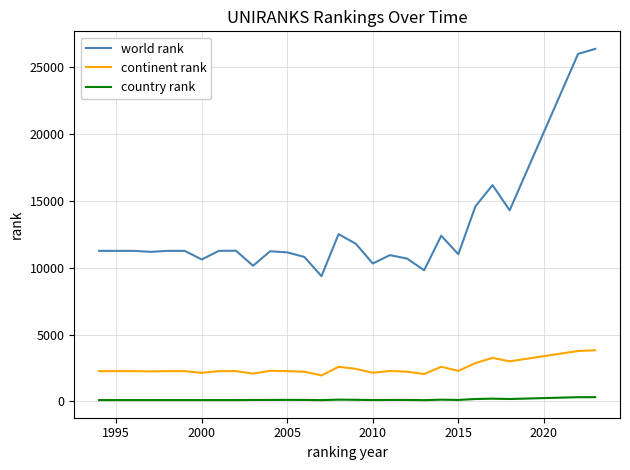

Rank the series by their maximum value, from lowest to highest.

country rank, continent rank, world rank